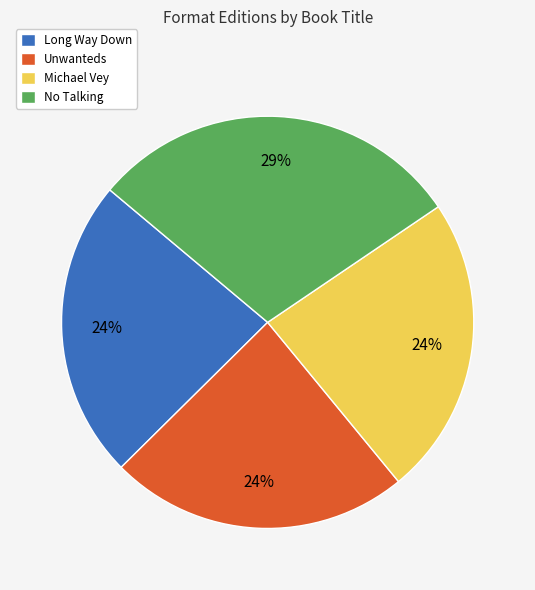

To the nearest percent, what is the average slice percentage?

25%